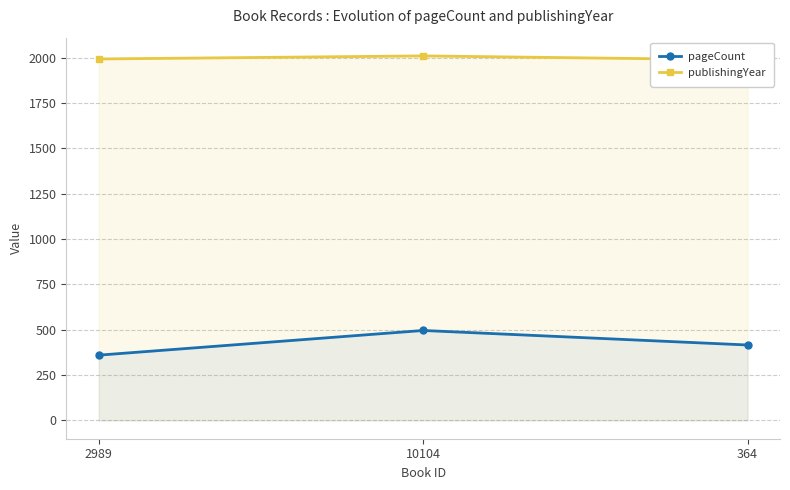

What is the difference between the publishingYear values at 364 and 10104?

22